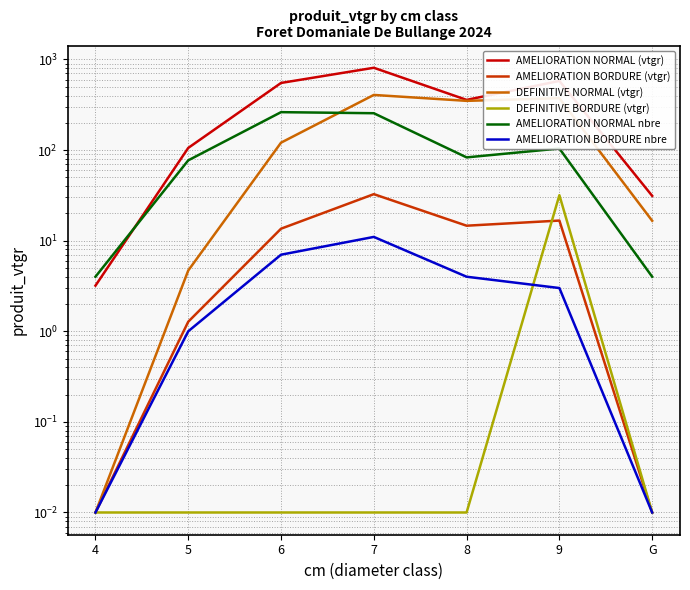

Where is the first local minimum for DEFINITIVE NORMAL (vtgr)?

8